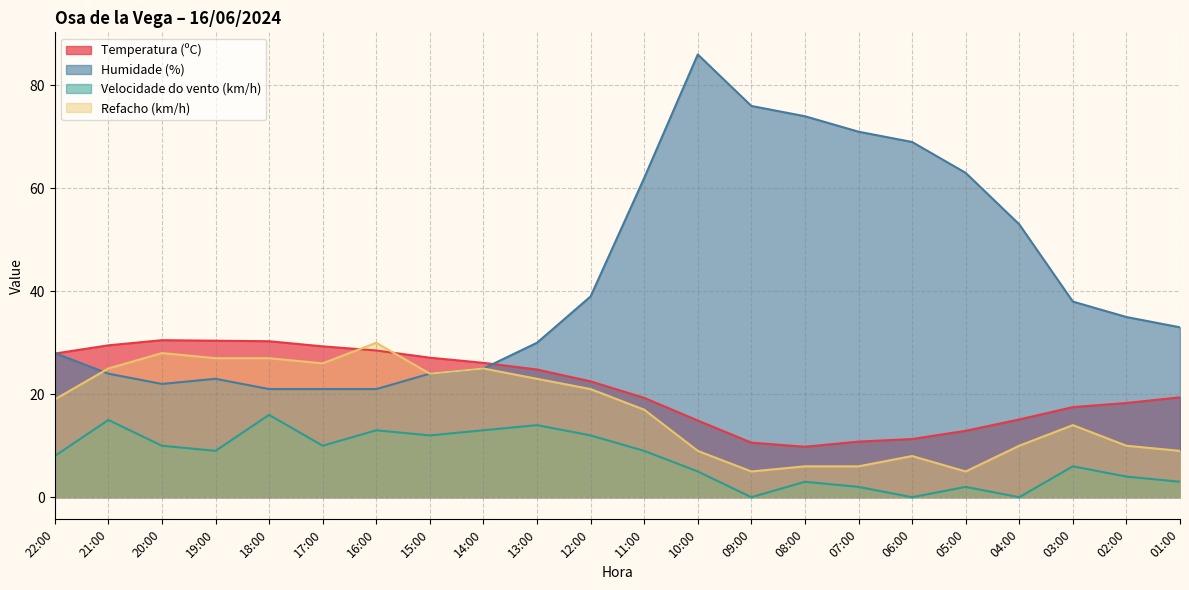

Which series ends up on top after the final intersection of Refacho (km/h) and Temperatura (ºC)?

Temperatura (ºC)